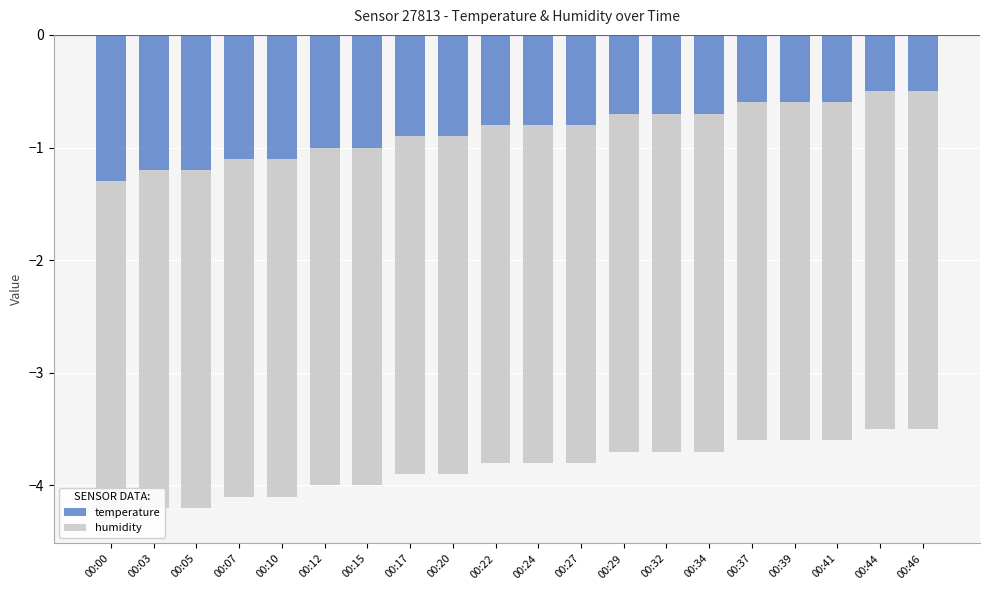

What is the minimum value for temperature?

-1.3